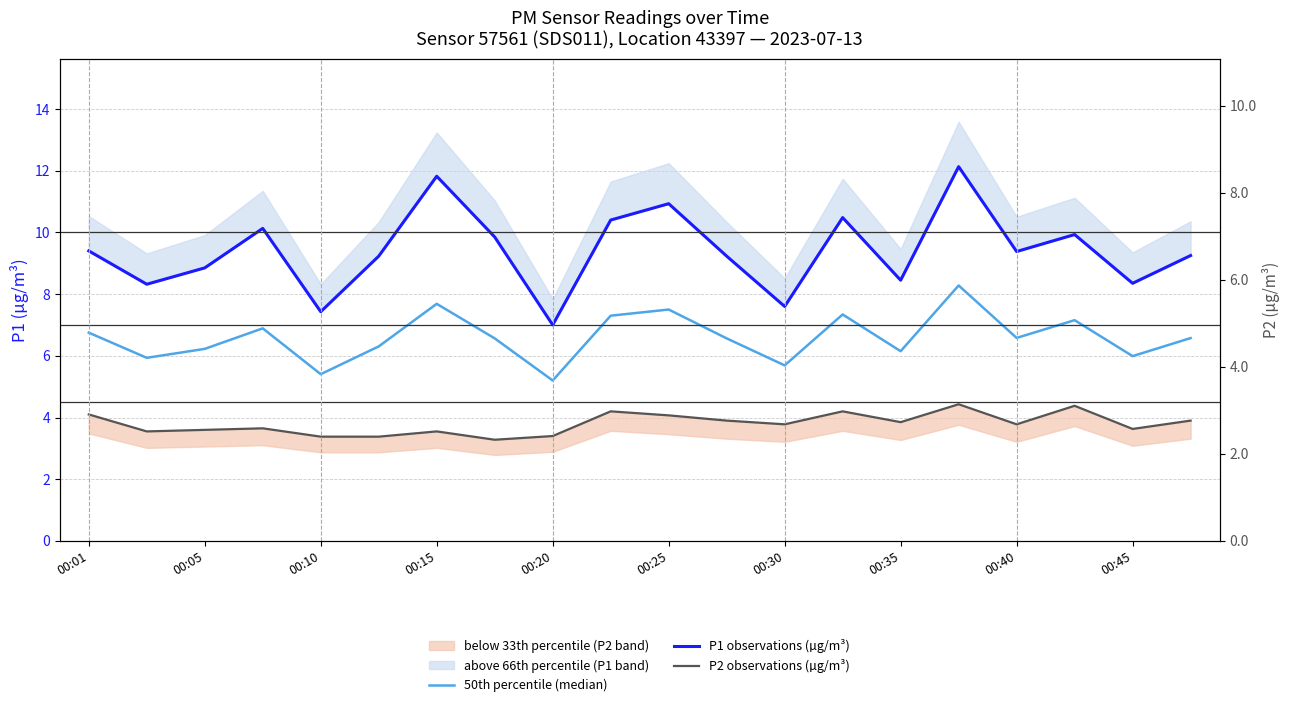

What value does the 50th percentile (median) series have at 00:01?

6.8